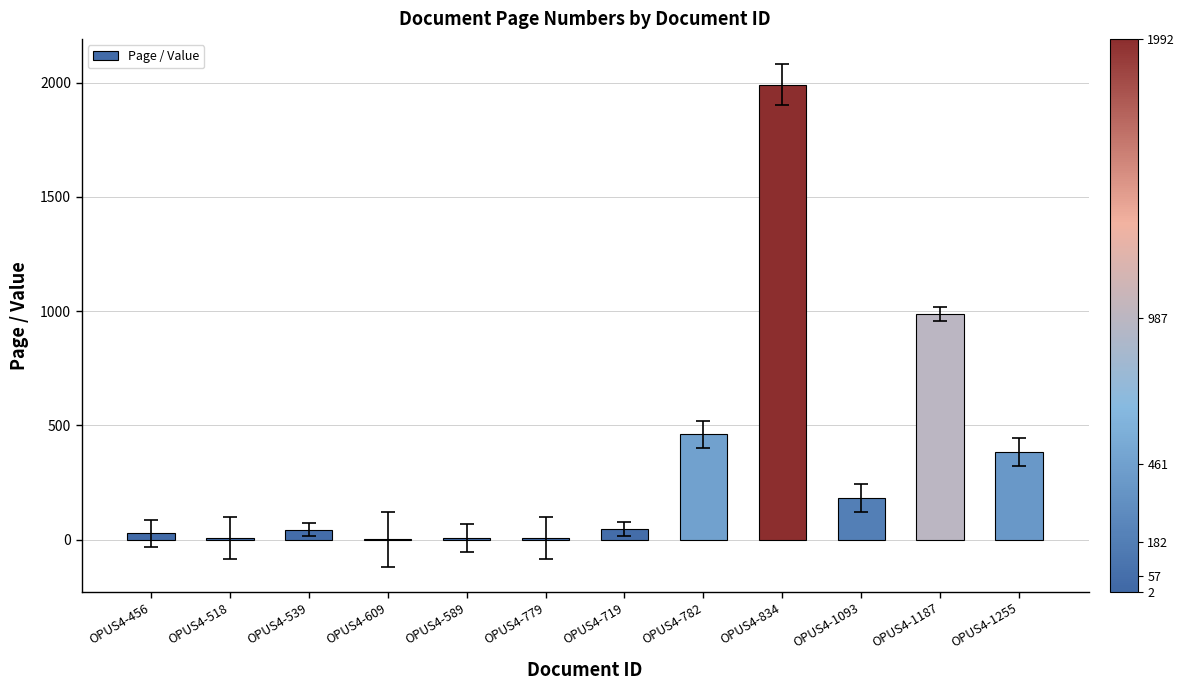

What is the sum of all values?

4147